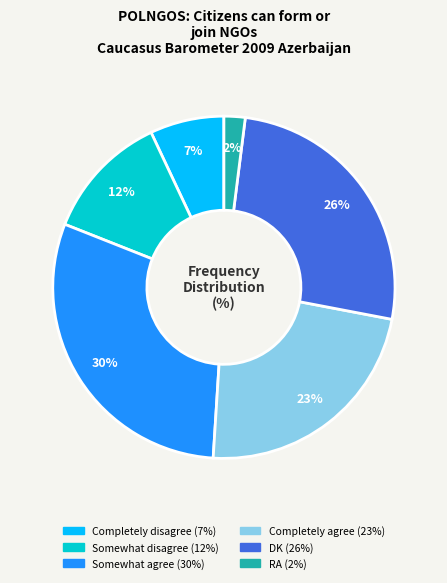

How many slices are in this pie chart?

6